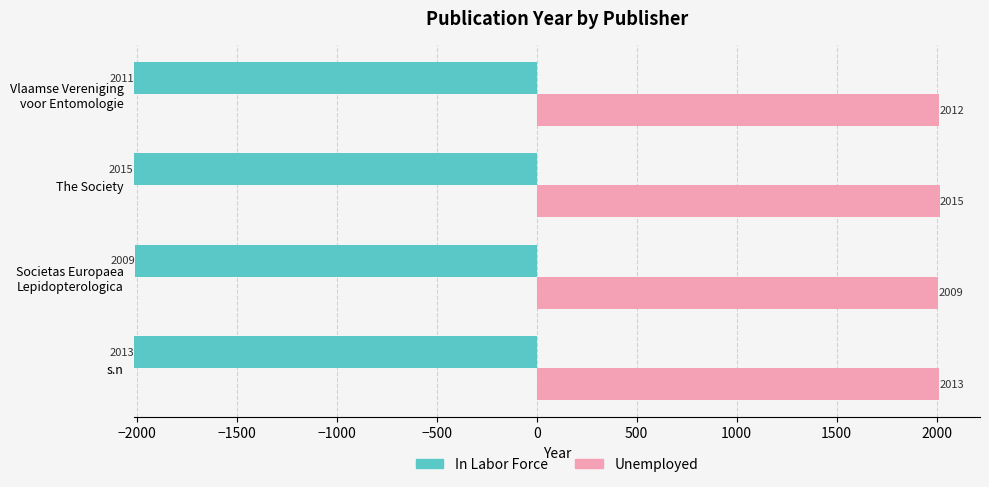

How many values in the Unemployed series exceed 2013?

1